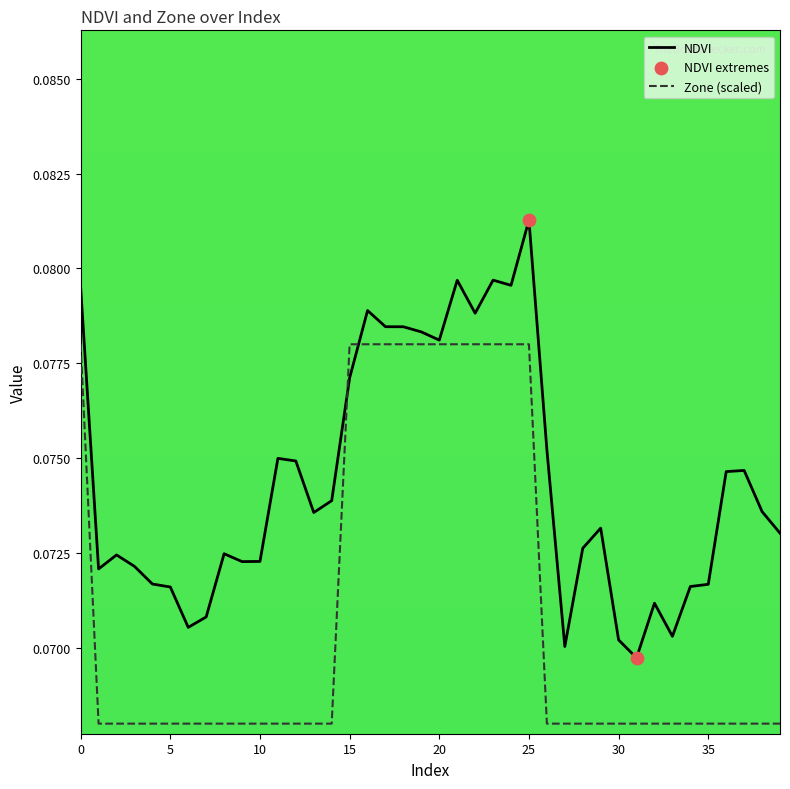

Which series has the widest spread of values?

NDVI